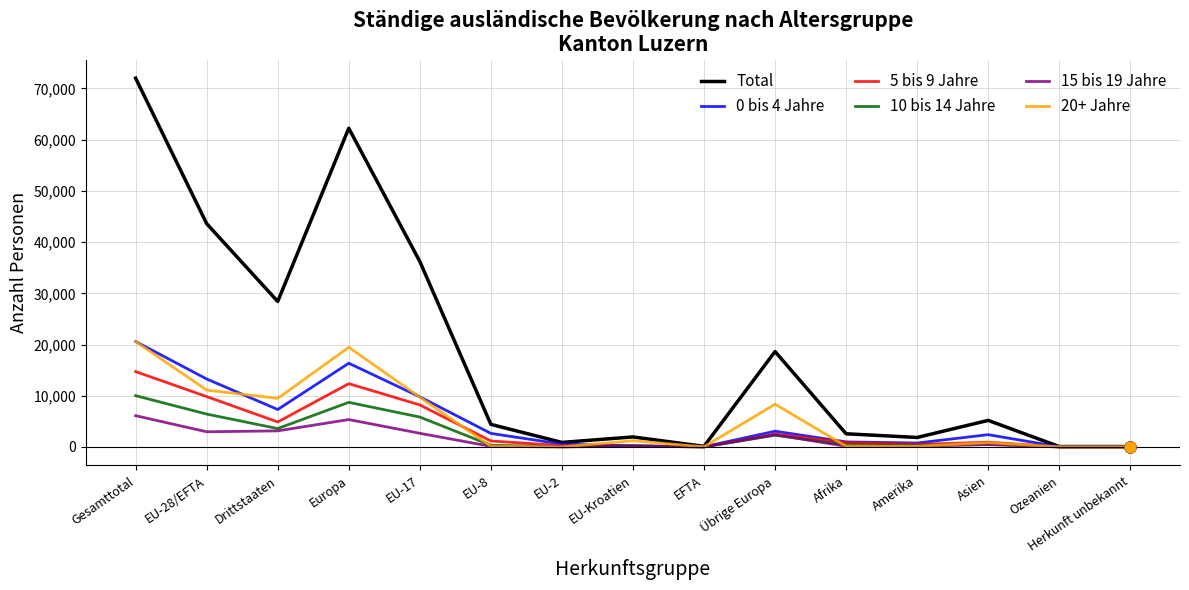

Which series has the largest total across all categories?

Total